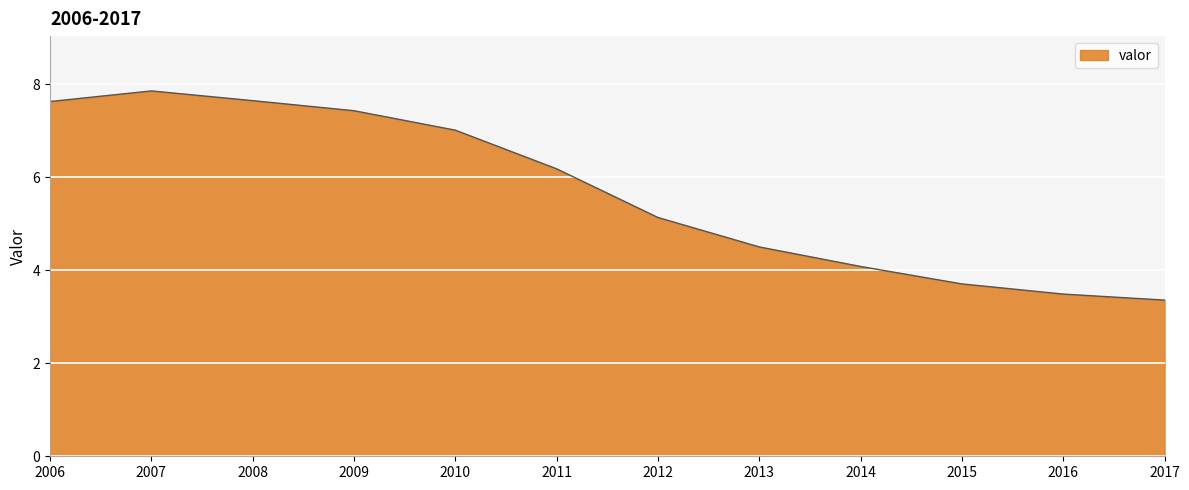

What is the ratio of the value at 2008 to the value at 2016?

2.2